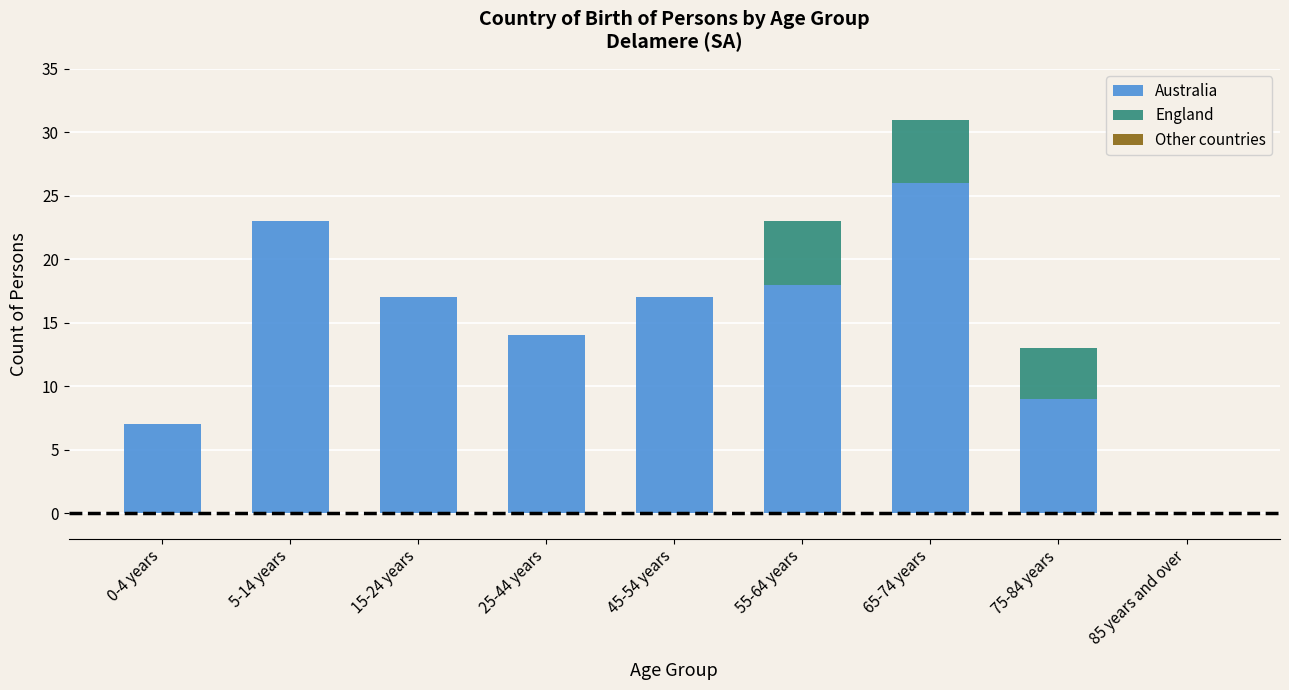

What is the sum of all Australia values?

131